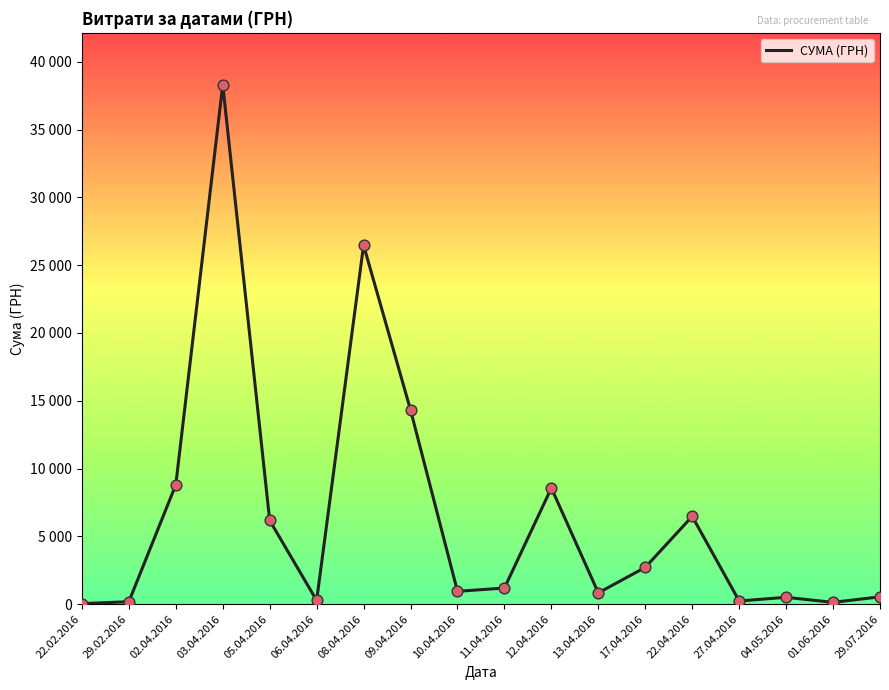

Between 02.04.2016 and 04.05.2016, which is larger?

02.04.2016